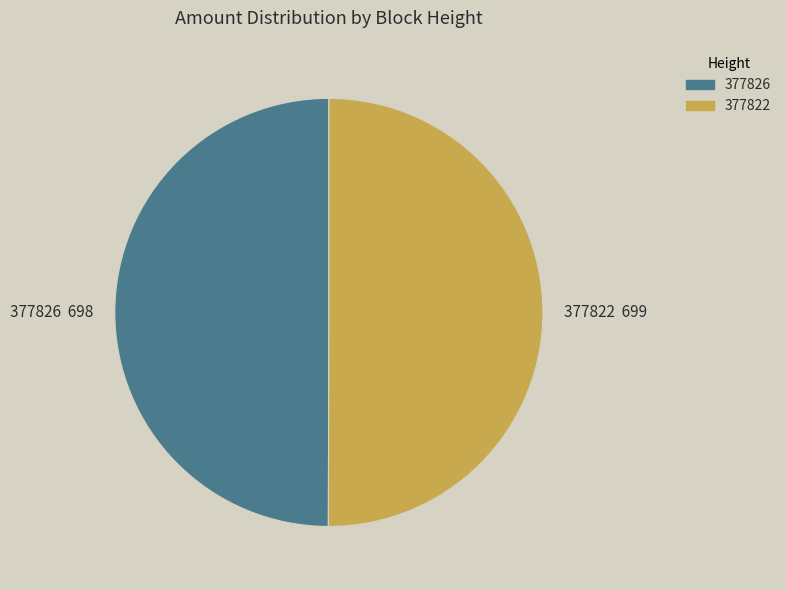

How many segments does this pie chart have?

2